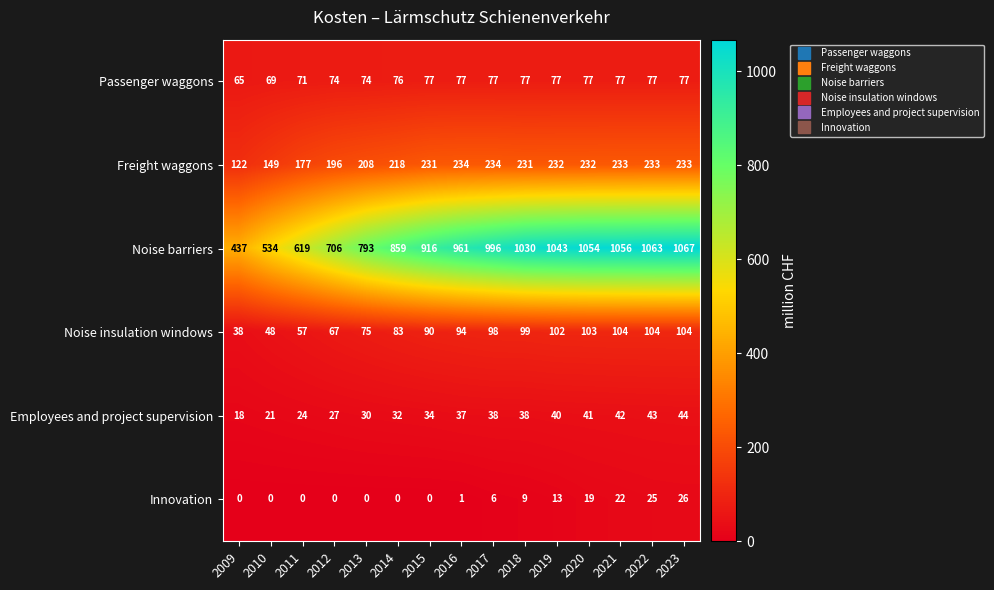

What is the difference between the maximum and minimum values in the Noise barriers series?

630